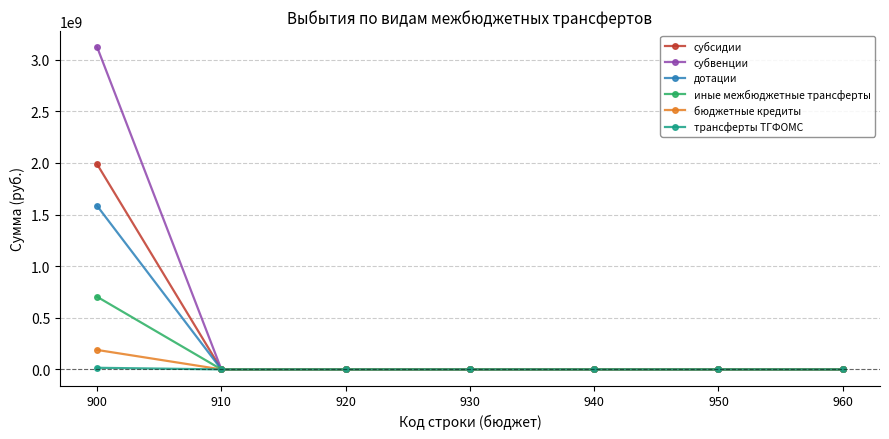

Reading right to left, list all the values displayed in this chart.

субсидии: 960=0.0	950=0.0	940=0.0	930=0.0	920=0.0	910=0.0	900=1987539352.7
субвенции: 960=0.0	950=0.0	940=0.0	930=0.0	920=0.0	910=0.0	900=3122152411.4
дотации: 960=0.0	950=0.0	940=0.0	930=0.0	920=0.0	910=0.0	900=1584343000.0
иные межбюджетные трансферты: 960=0.0	950=0.0	940=0.0	930=0.0	920=0.0	910=0.0	900=703511421.8
бюджетные кредиты: 960=0.0	950=0.0	940=0.0	930=0.0	920=0.0	910=0.0	900=188649000.0
трансферты ТГФОМС: 960=0.0	950=0.0	940=0.0	930=0.0	920=0.0	910=0.0	900=15694500.0